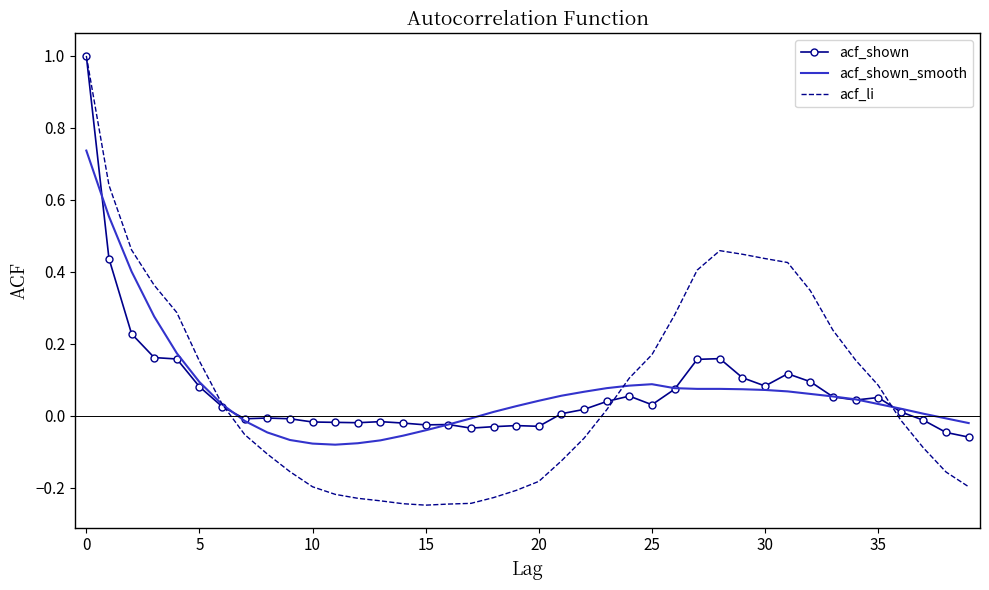

Which series has the widest spread of values?

acf_li